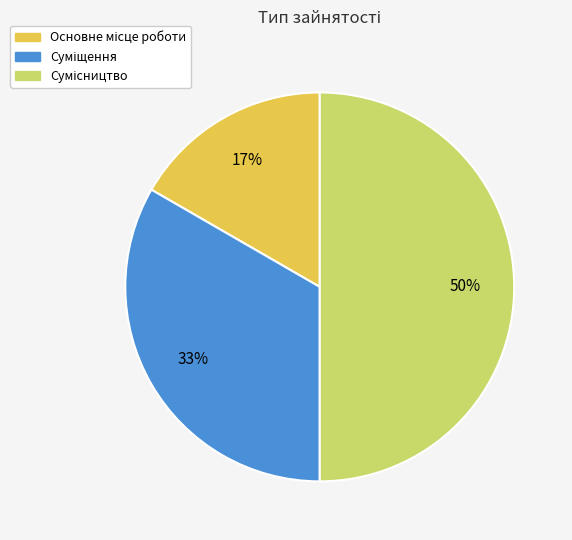

To the nearest percent, what is the average slice percentage?

33%